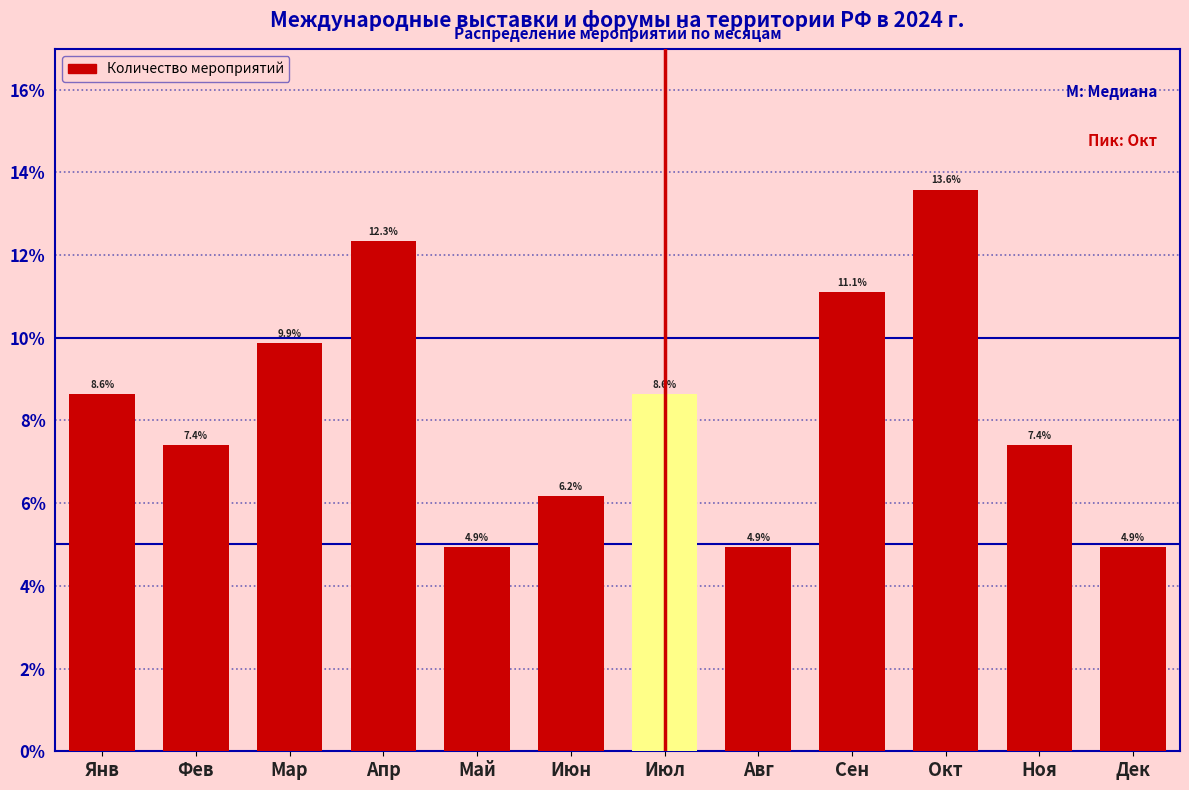

Reading left to right, list all the values displayed in this chart.

Янв=8.6	Фев=7.4	Мар=9.9	Апр=12.3	Май=4.9	Июн=6.2	Июл=8.6	Авг=4.9	Сен=11.1	Окт=13.6	Ноя=7.4	Дек=4.9